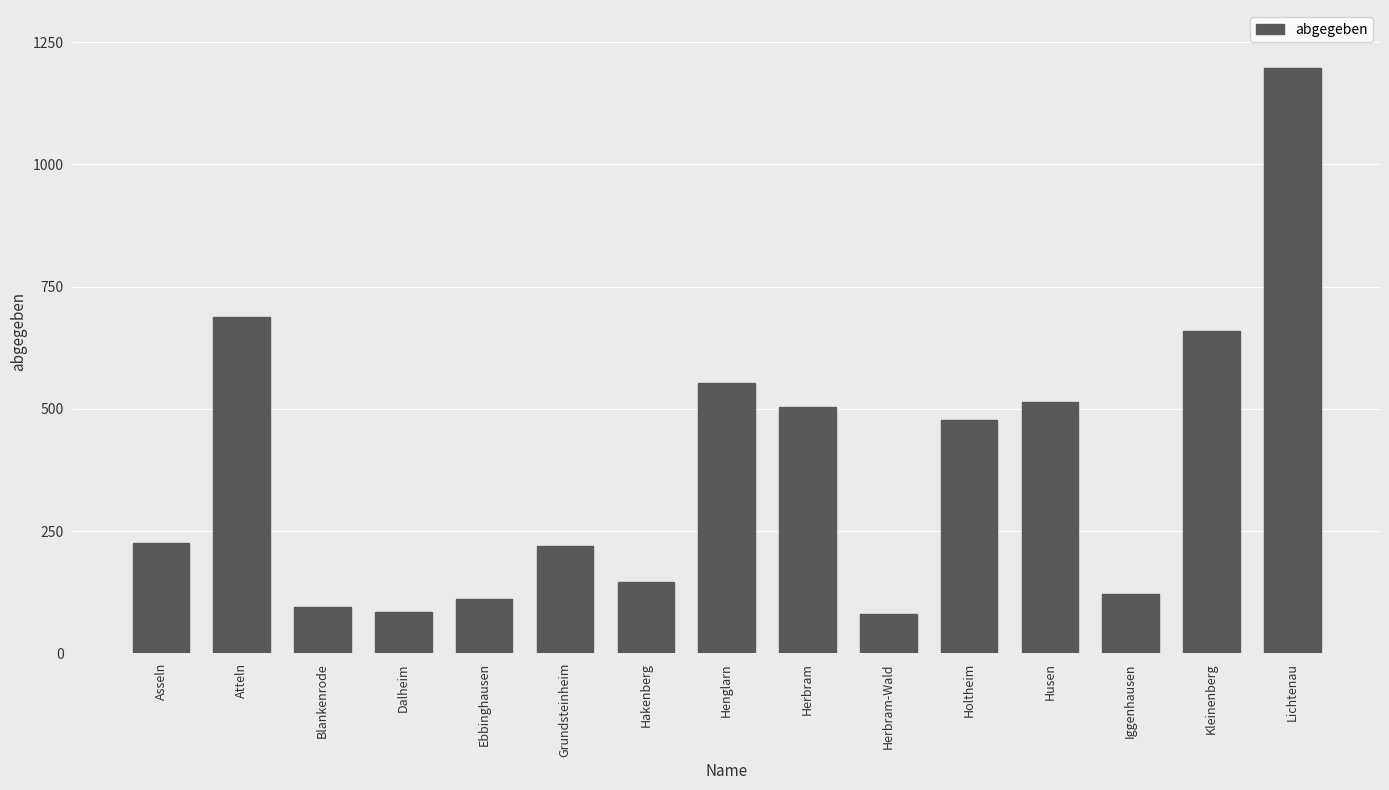

Which label corresponds to the largest value in the chart?

Lichtenau